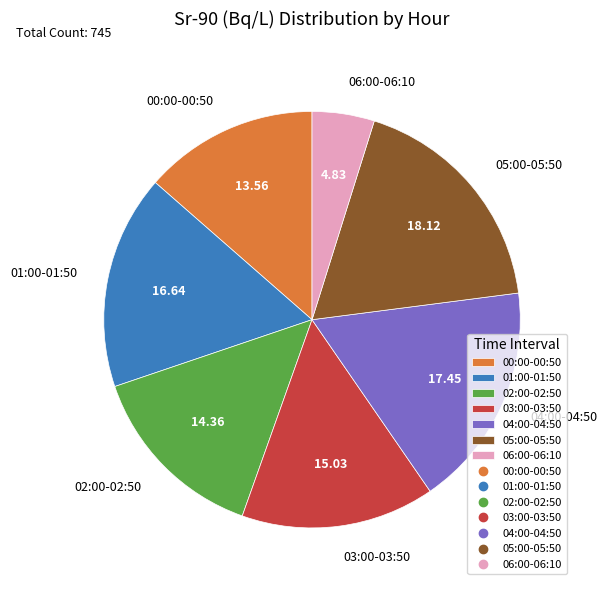

Do 01:00-01:50 and 03:00-03:50 together represent more than half of the pie?

No